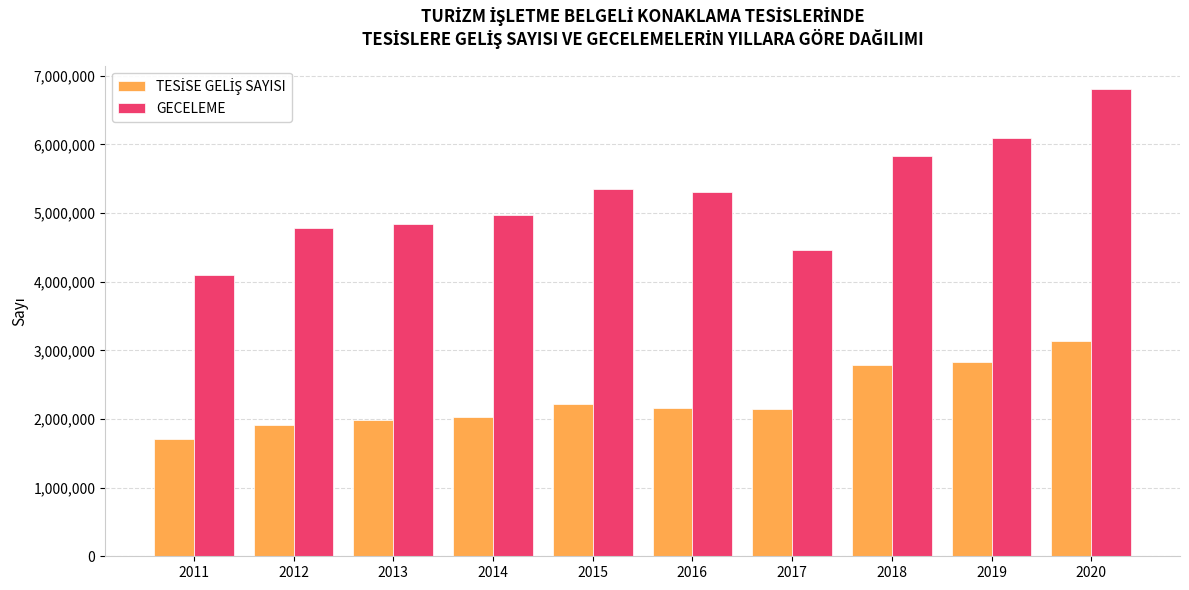

What is the maximum value for GECELEME?

6806196